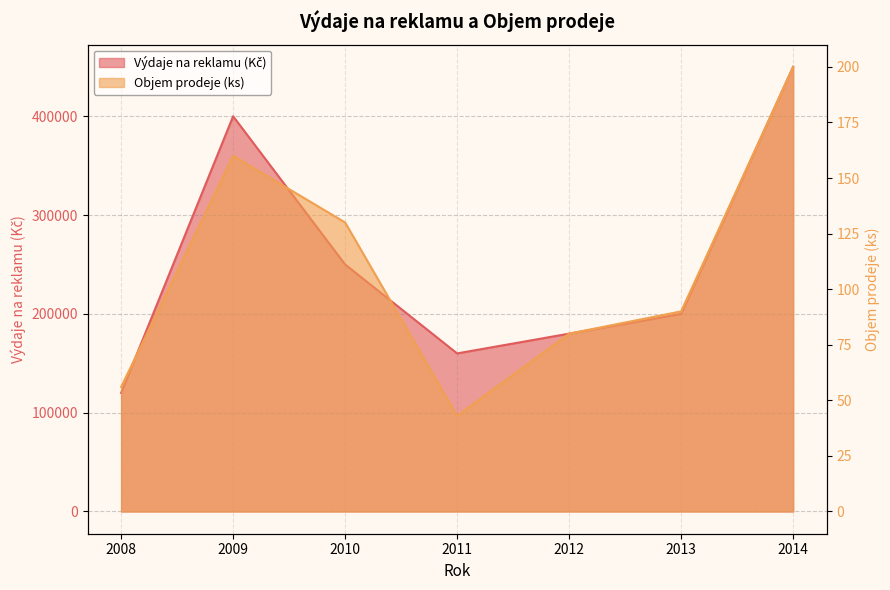

Reading left to right, transcribe all the data shown in this chart.

Výdaje na reklamu (Kč): 120000	400000	250000	160000	180000	200000	450000
Objem prodeje (ks): 56	160	130	43	80	90	200